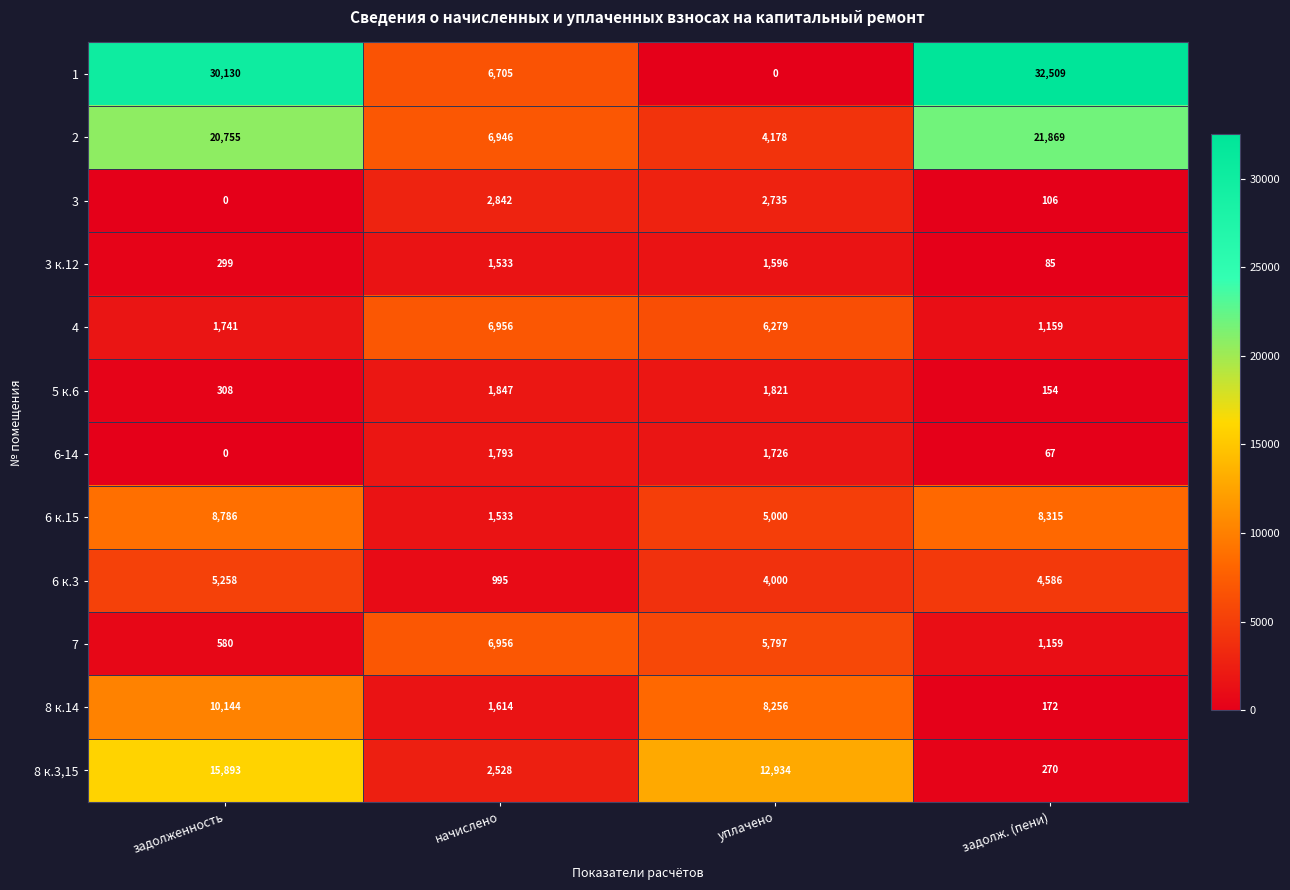

What is the difference between the highest and lowest values at начислено?

5961